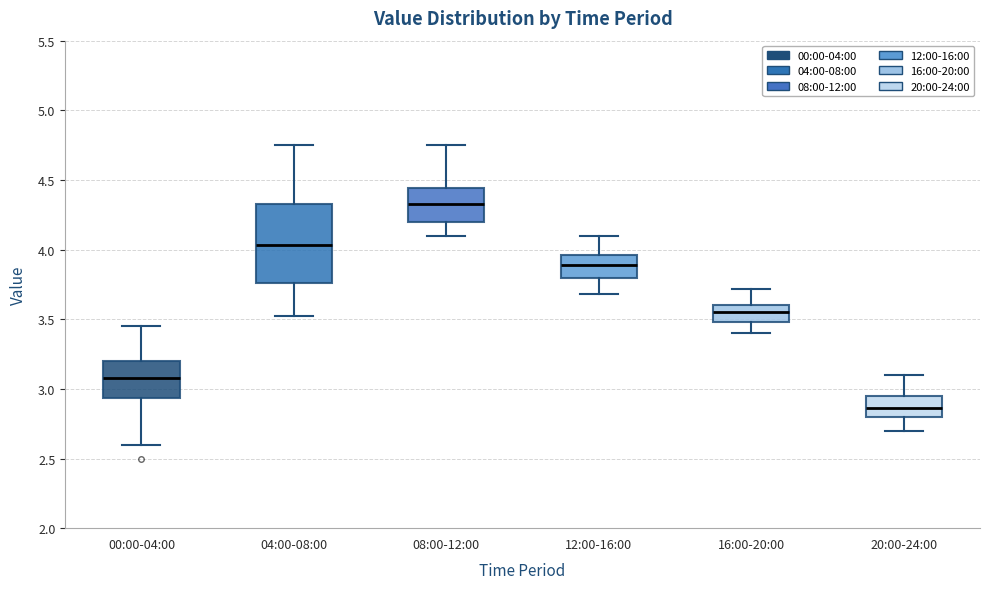

Which box's median line is the lowest?

20:00-24:00